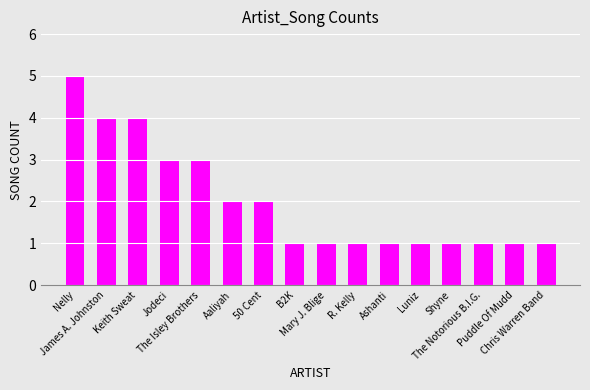

What is the sum of all values?

32